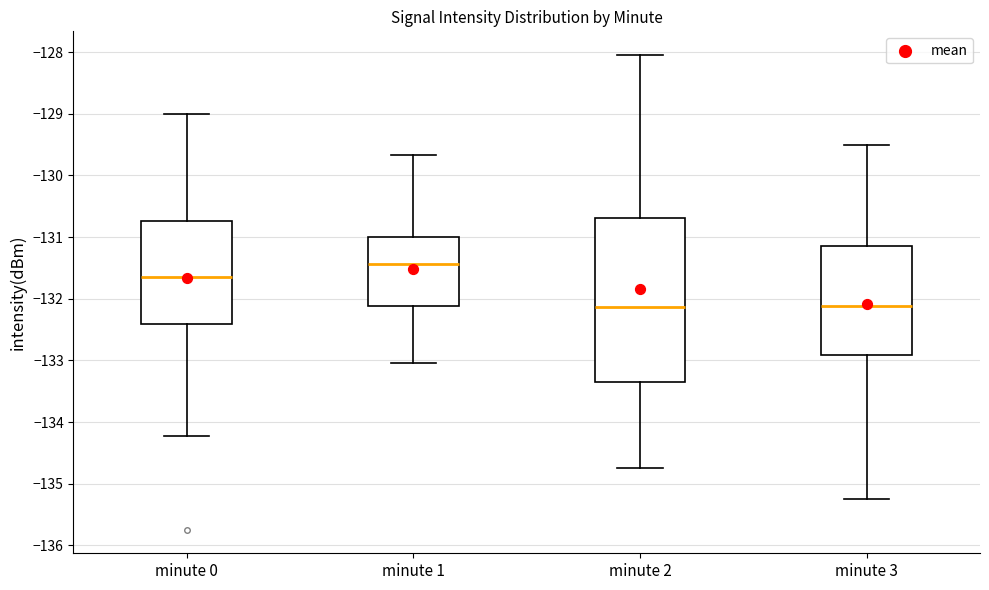

Reading left to right, transcribe this box plot: for each box, give where its median line is, the range the box spans, and where its two whiskers end, as read against the y-axis. The values are not printed on the chart, so give them approximately, as read against the axis.

minute 0: median -131.6, box -132.4 to -130.7, whiskers -134.2 to -129.0
minute 1: median -131.4, box -132.1 to -131.0, whiskers -133.0 to -129.7
minute 2: median -132.1, box -133.4 to -130.7, whiskers -134.7 to -128.0
minute 3: median -132.1, box -132.9 to -131.1, whiskers -135.2 to -129.5